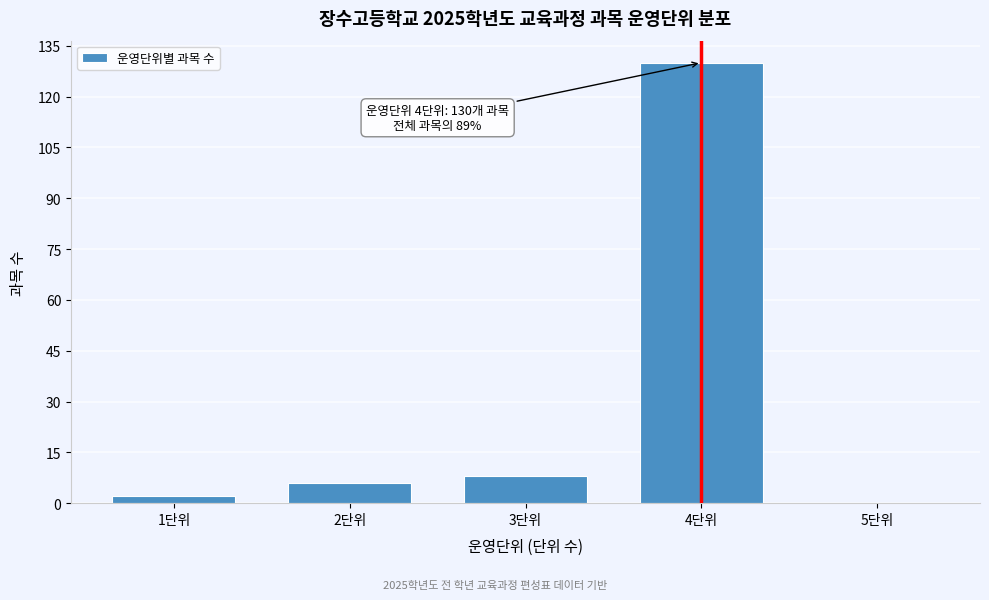

Reading left to right, extract all data points from this chart.

1단위=2	2단위=6	3단위=8	4단위=130	5단위=0